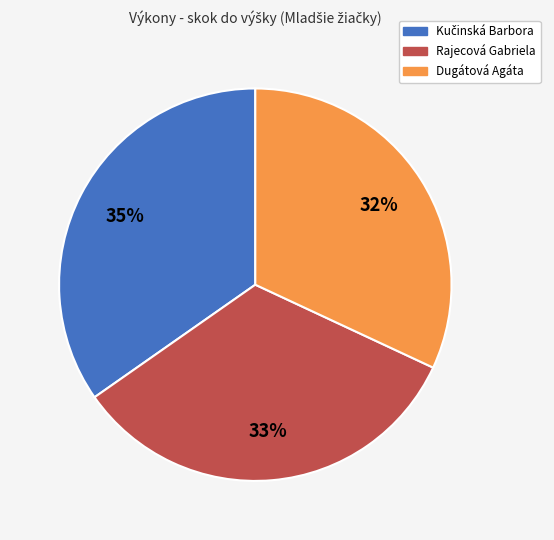

Is Dugátová Agáta the majority of the pie?

No